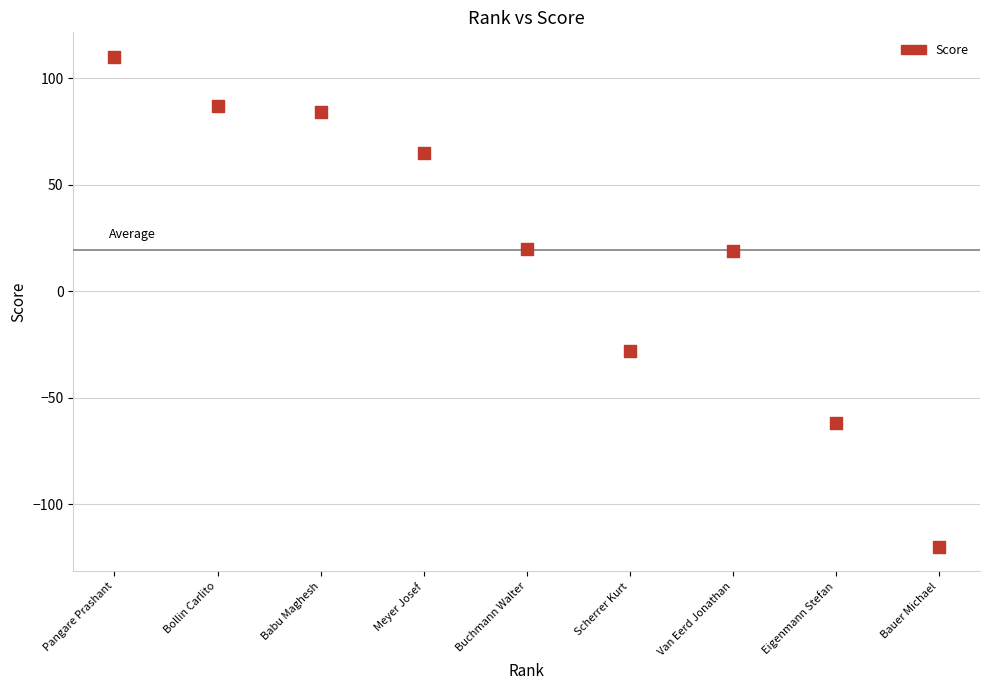

What is the range of X values (max minus min)?

8